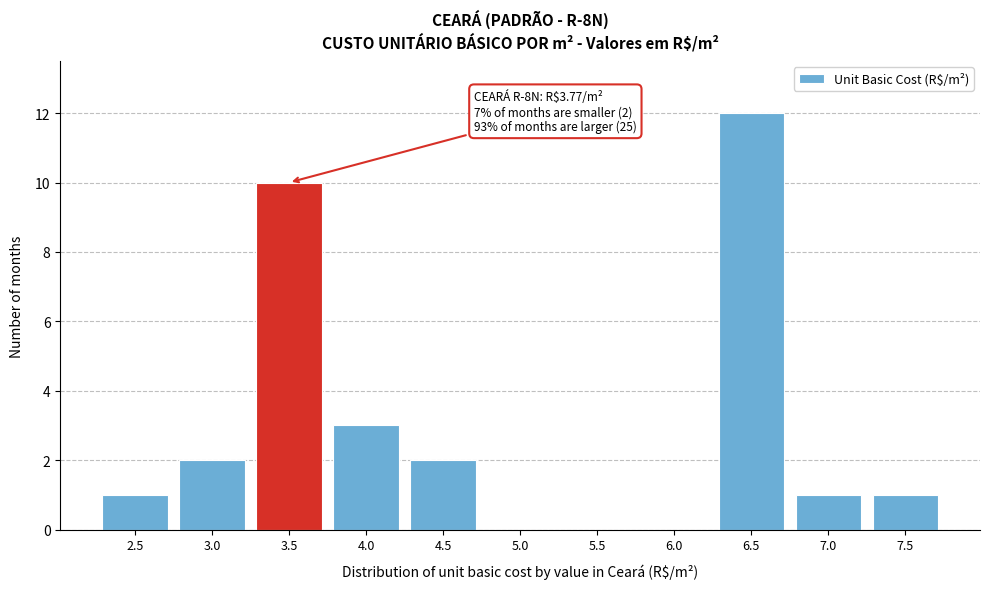

Reading left to right, list all the values displayed in this chart.

2.5=1	3.0=2	3.5=10	4.0=3	4.5=2	5.0=0	5.5=0	6.0=0	6.5=12	7.0=1	7.5=1